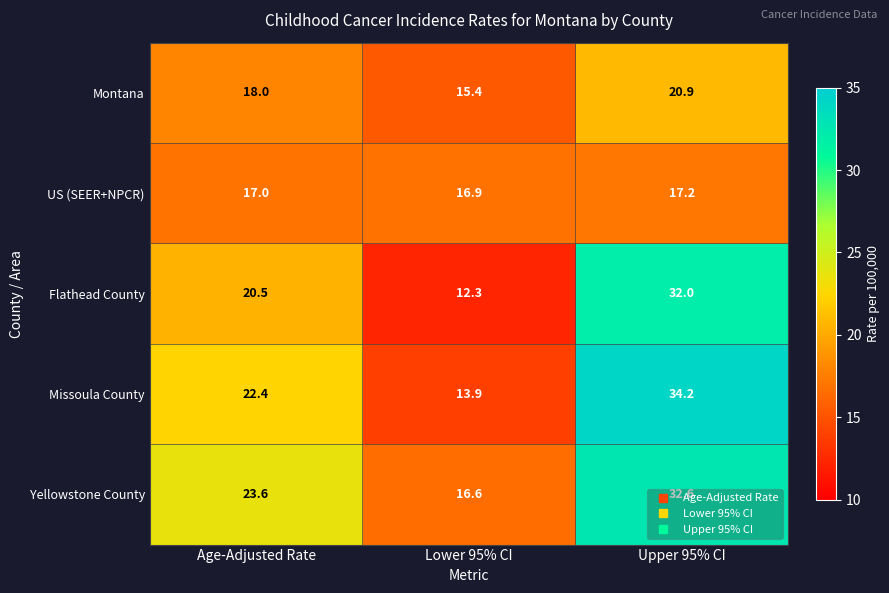

The value of Yellowstone County at Age-Adjusted Rate is 23.6. True or false?

True